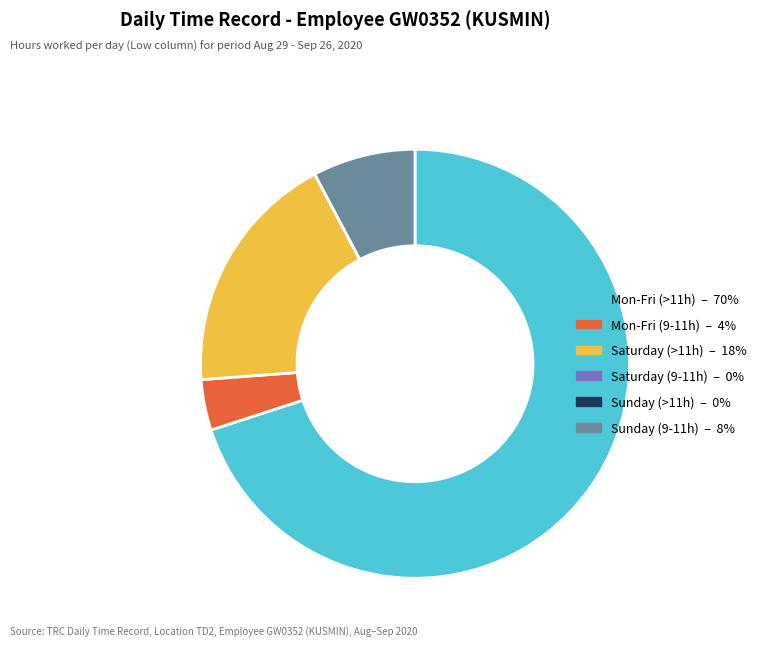

Which has a higher value, Mon-Fri (9-11h) – 4% or Saturday (>11h) – 18%?

Saturday (>11h) – 18%